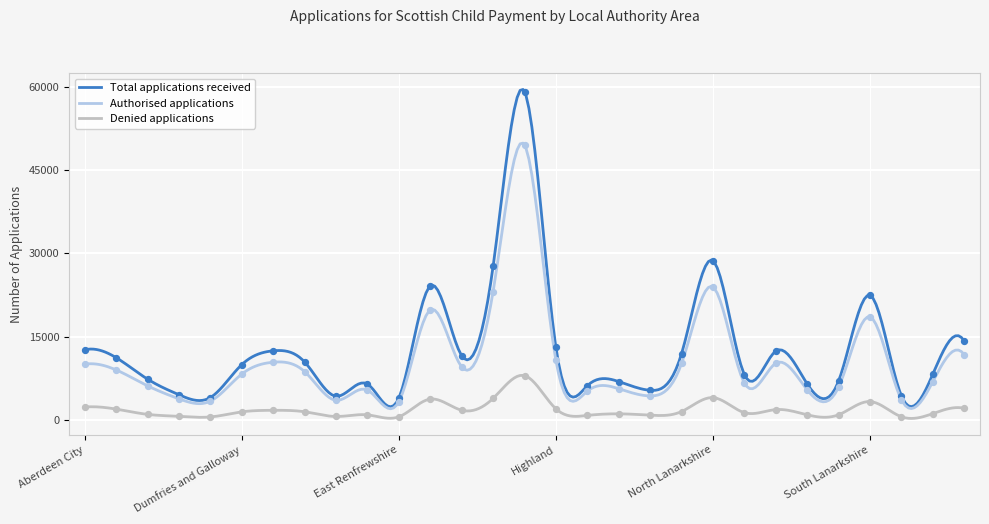

Which series has the largest Y range (max minus min)?

Total applications received